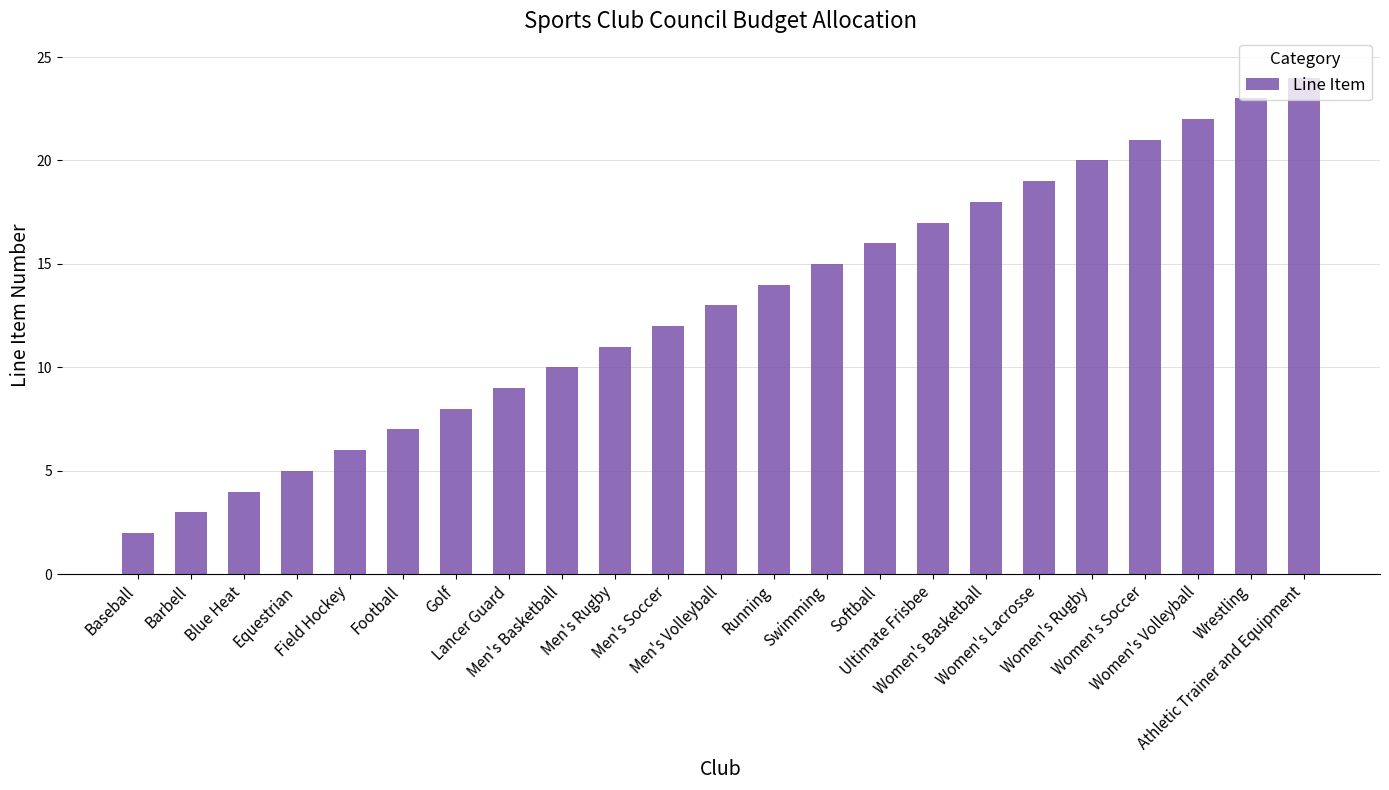

What value does the data have at Women's Rugby?

20